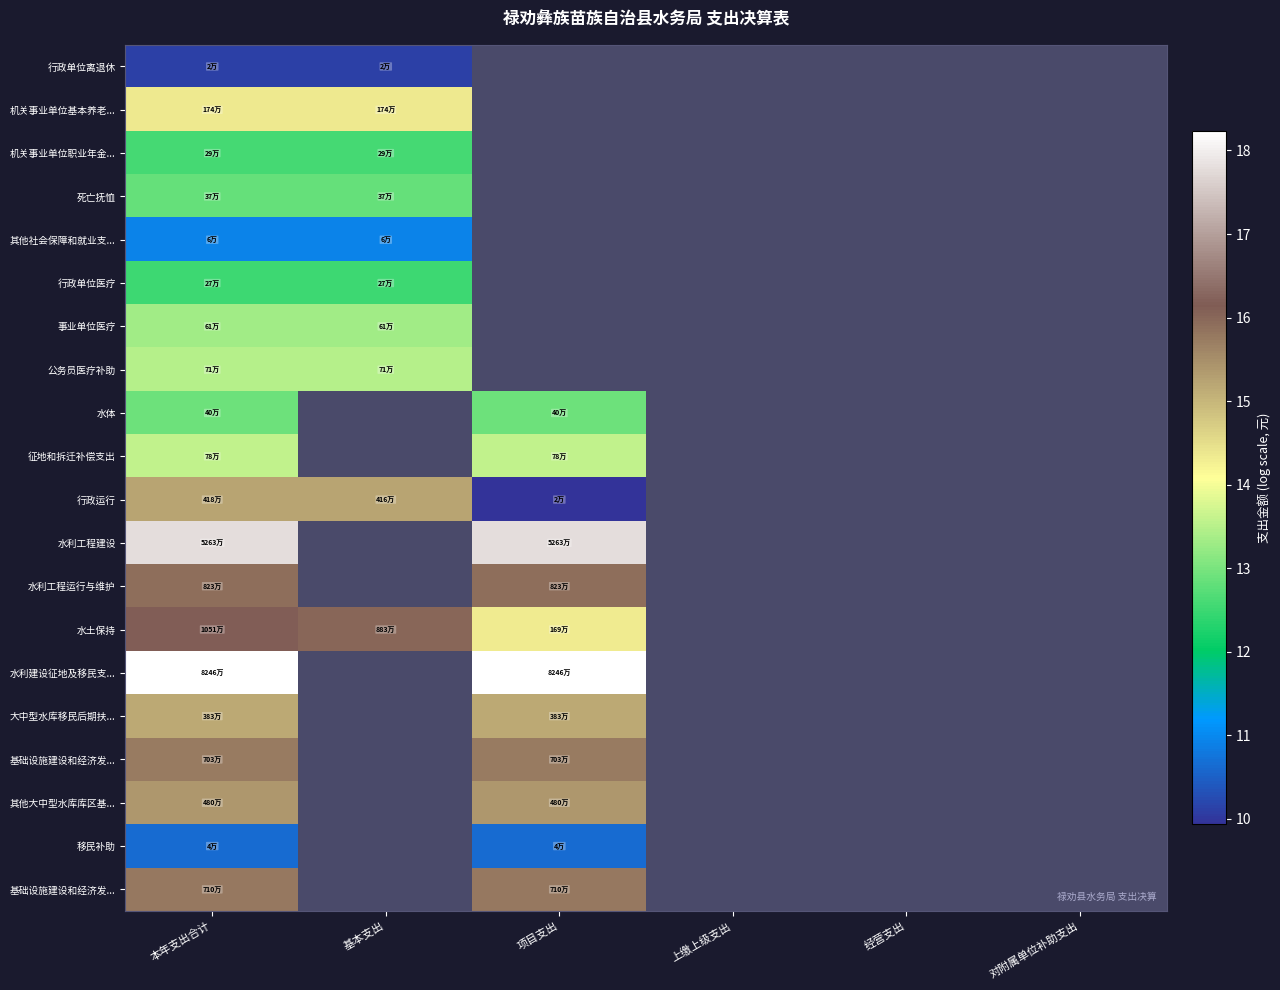

At how many categories does at least one series exceed 15?

3